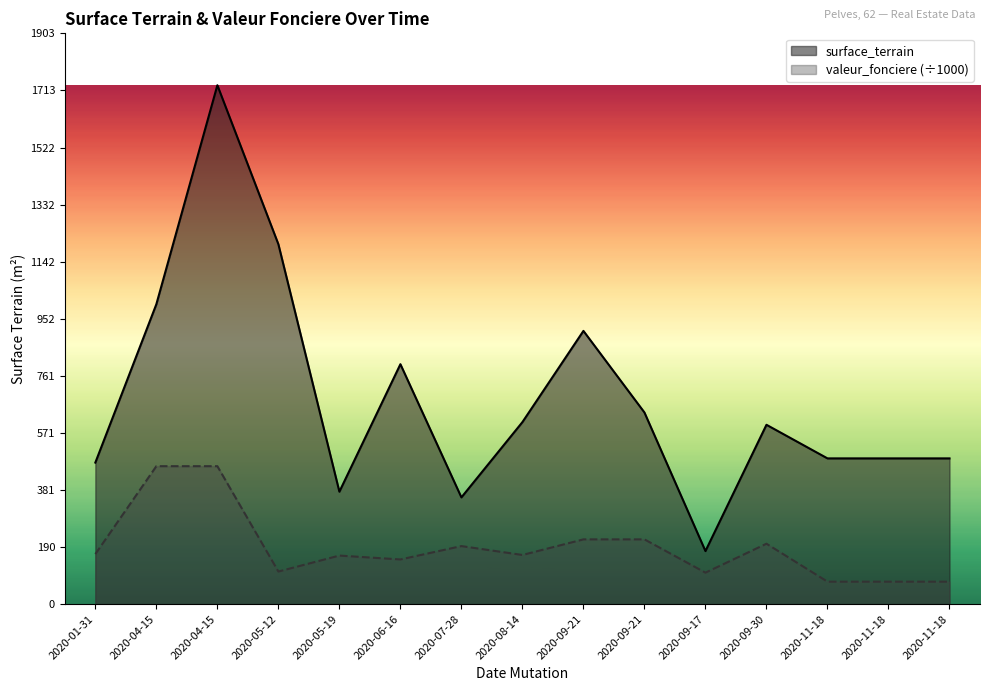

Reading left to right, what are all the values shown in this chart?

surface_terrain: 472.0	1000.0	1730.0	1200.0	375.0	800.0	356.0	607.0	911.0	639.0	177.0	598.0	486.0	486.0	486.0
valeur_fonciere: 167.0	460.0	460.0	108.7	162.0	149.1	193.6	164.0	216.0	216.0	105.0	201.5	75.0	75.0	75.0